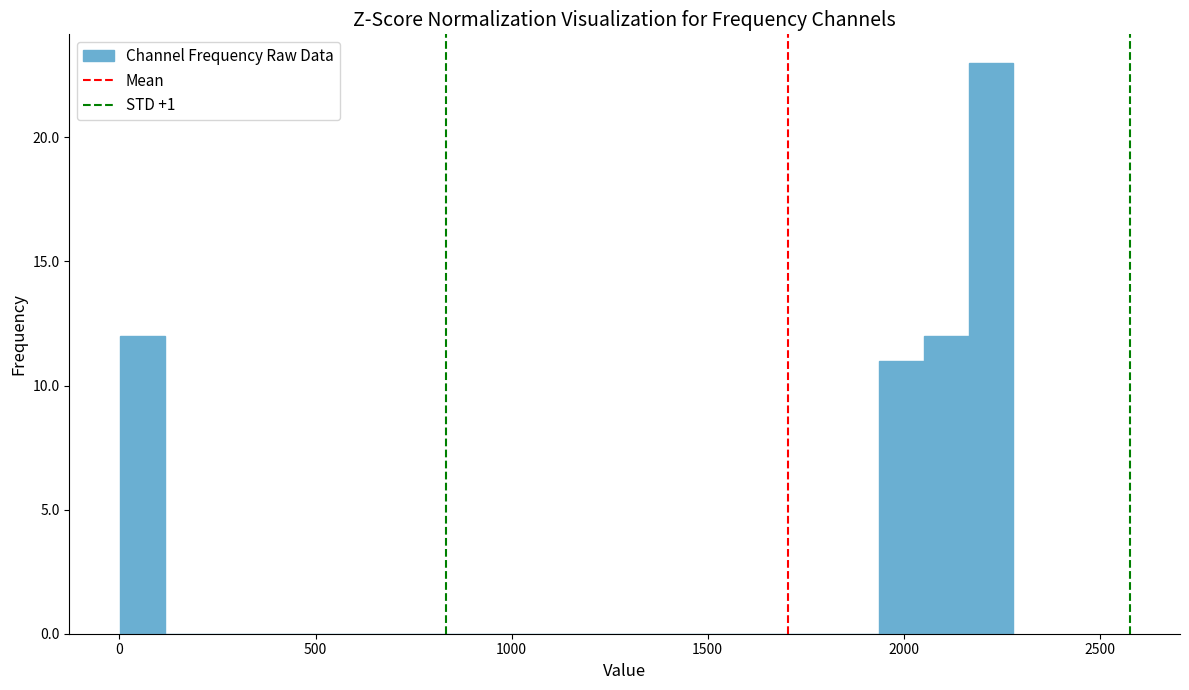

Read against the x-axis, roughly where is the centre of the tallest bar?

2200